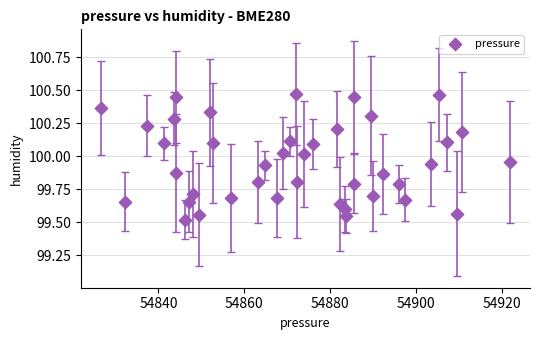

What is the range of Y values (max minus min)?

0.9